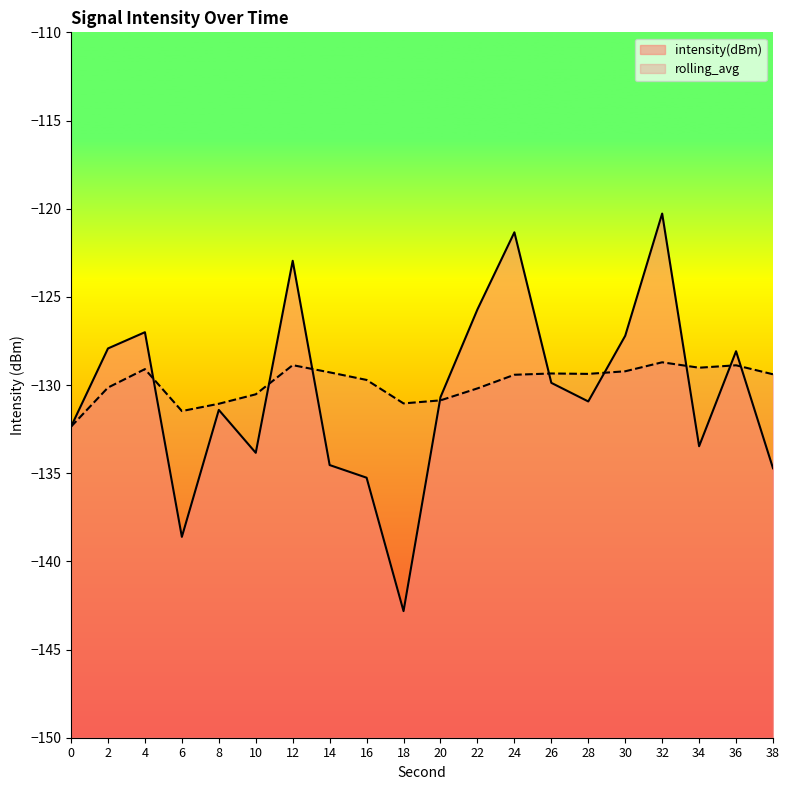

At which category does rolling_avg reach its first local valley?

6